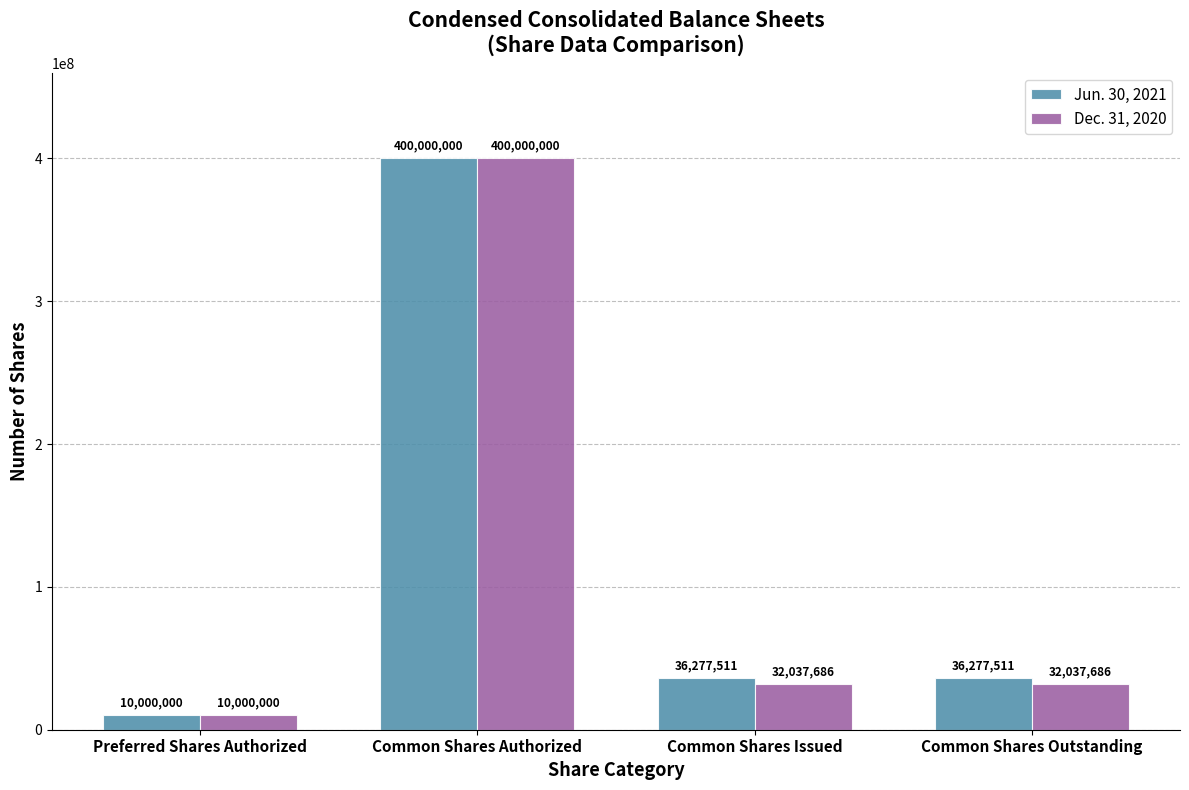

What is the label of the 2nd bar from the left?

Common Shares Authorized